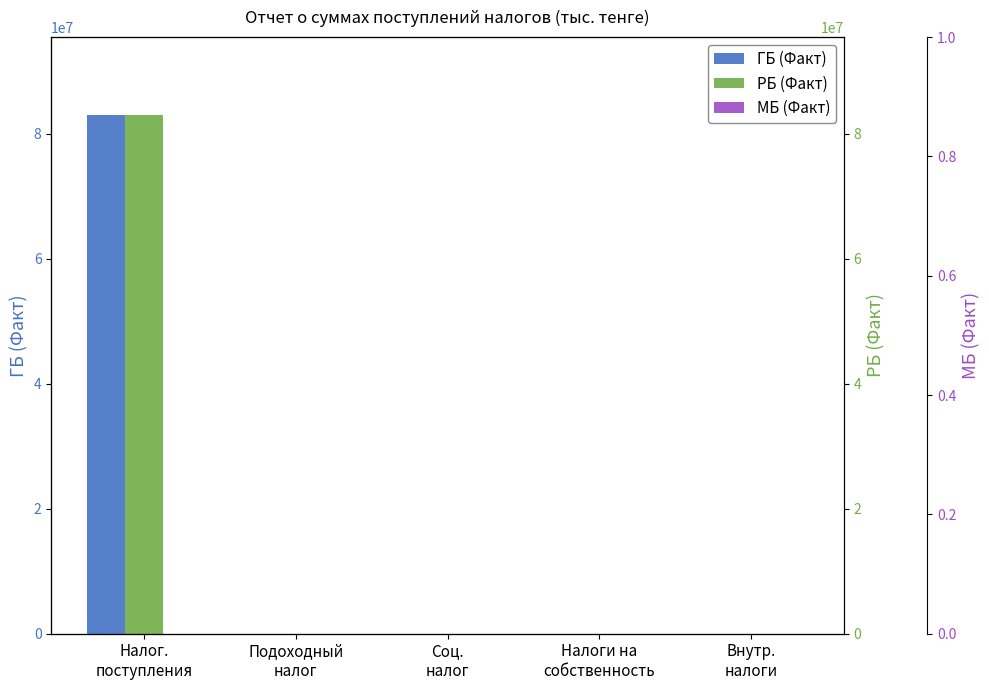

List the labels in order of РБ (Факт) value, smallest first.

Подоходный
налог, Соц.
налог, Налоги на
собственность, Внутр.
налоги, Налог.
поступления